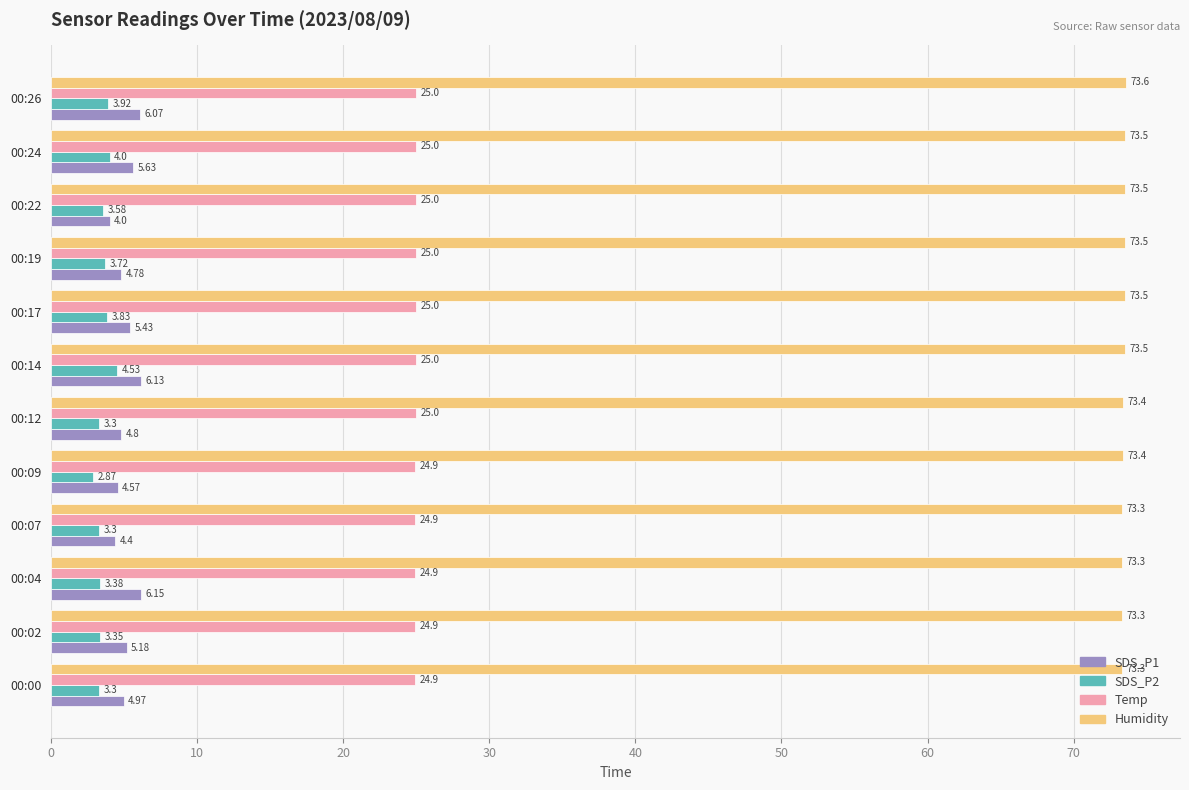

List the series in order of their peak value, lowest first.

SDS_P2, SDS_P1, Temp, Humidity